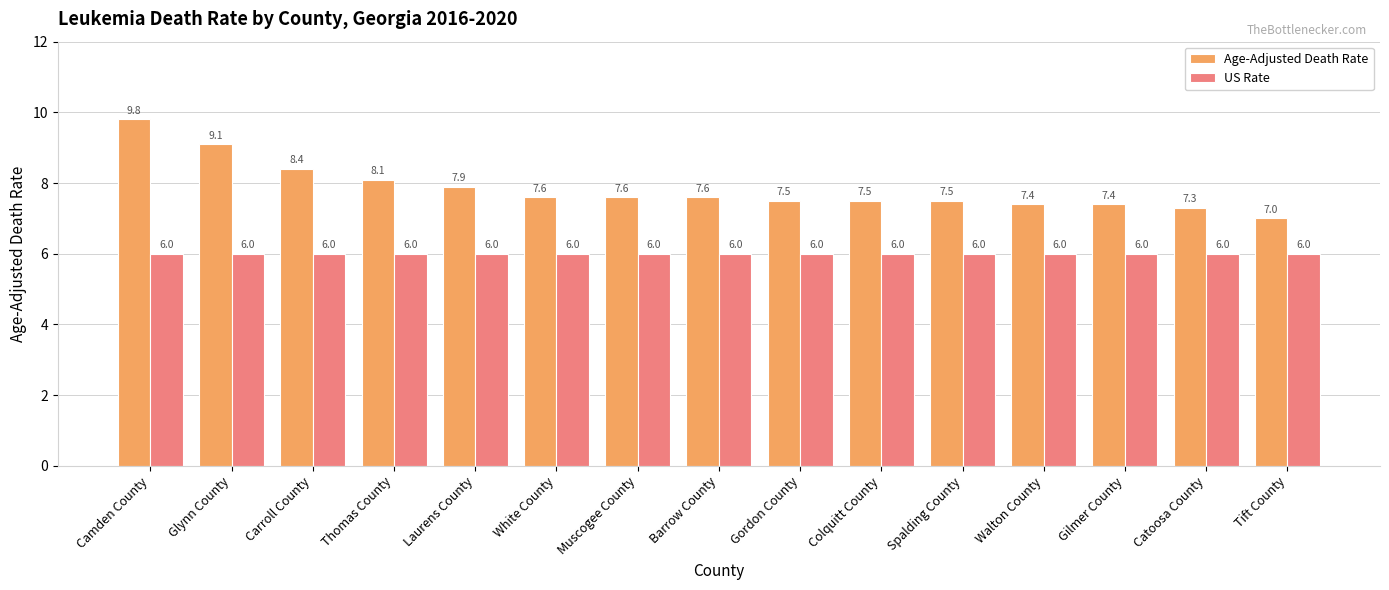

What is the spread (max minus min) of values at Thomas County?

2.1